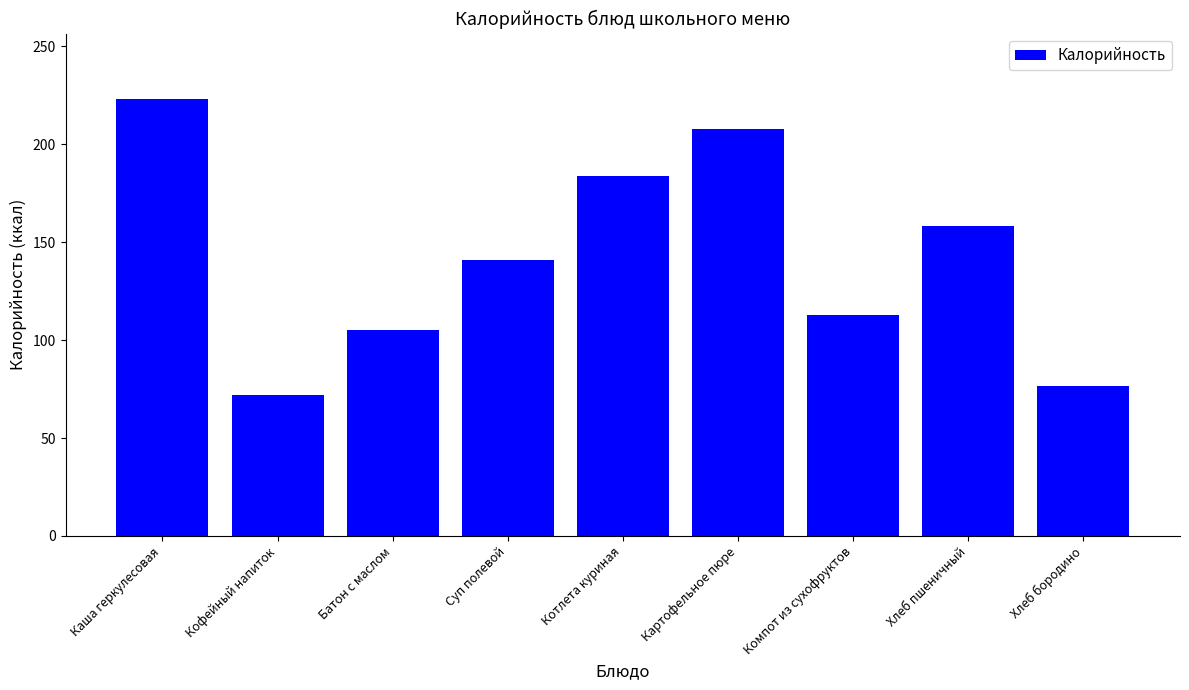

Where does the data first go above 141?

Каша геркулесовая